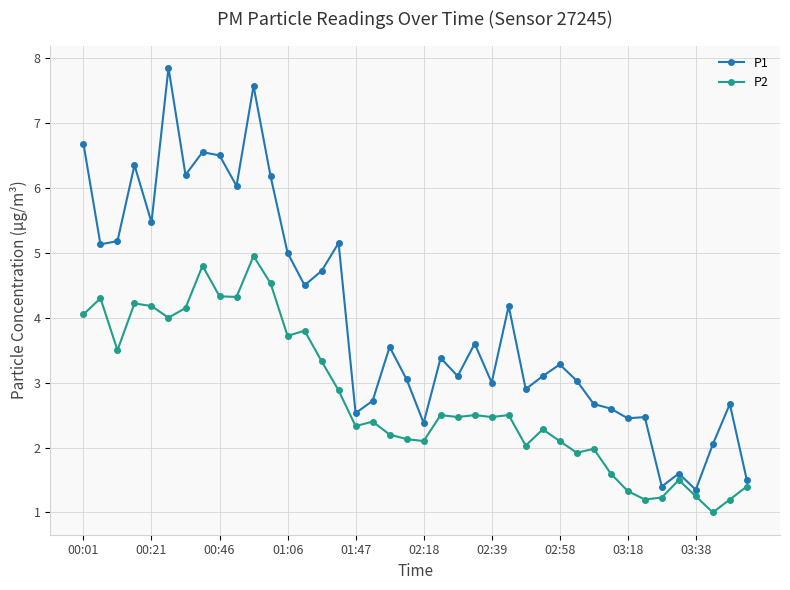

What is the minimum value for P1?

1.4